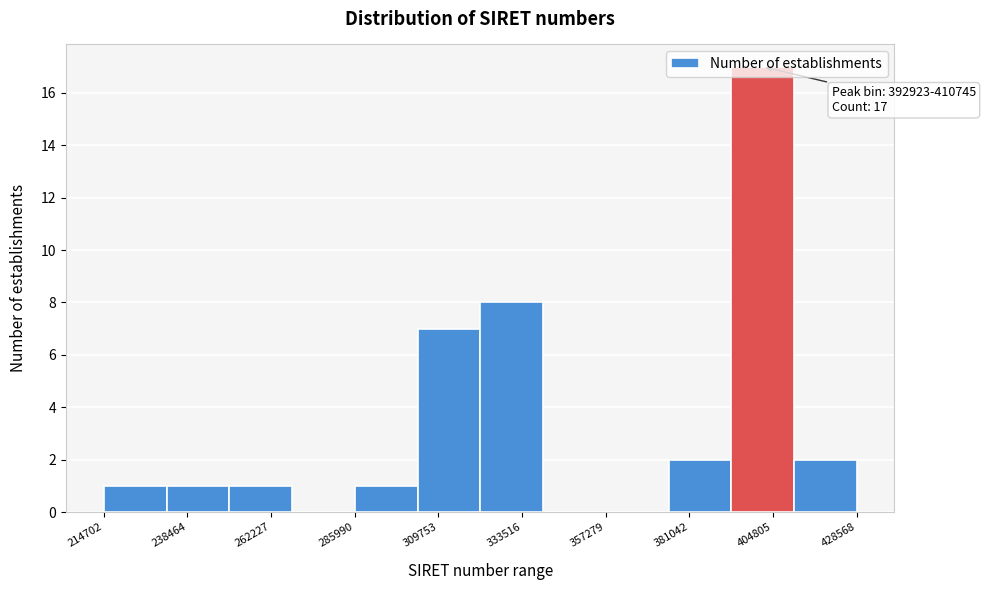

Around what value on the x-axis is the tallest bar? Give the approximate position of its centre, as read against the axis.

400000